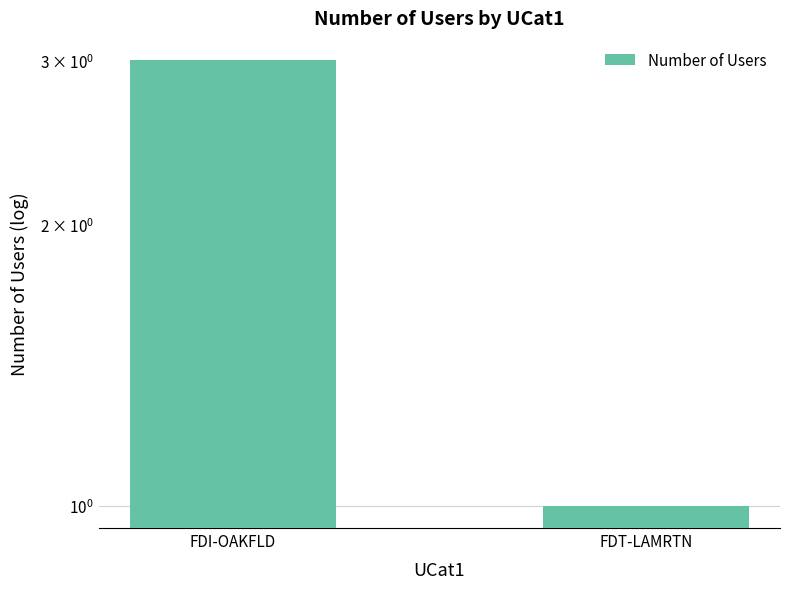

Does the chart contain any negative values?

No